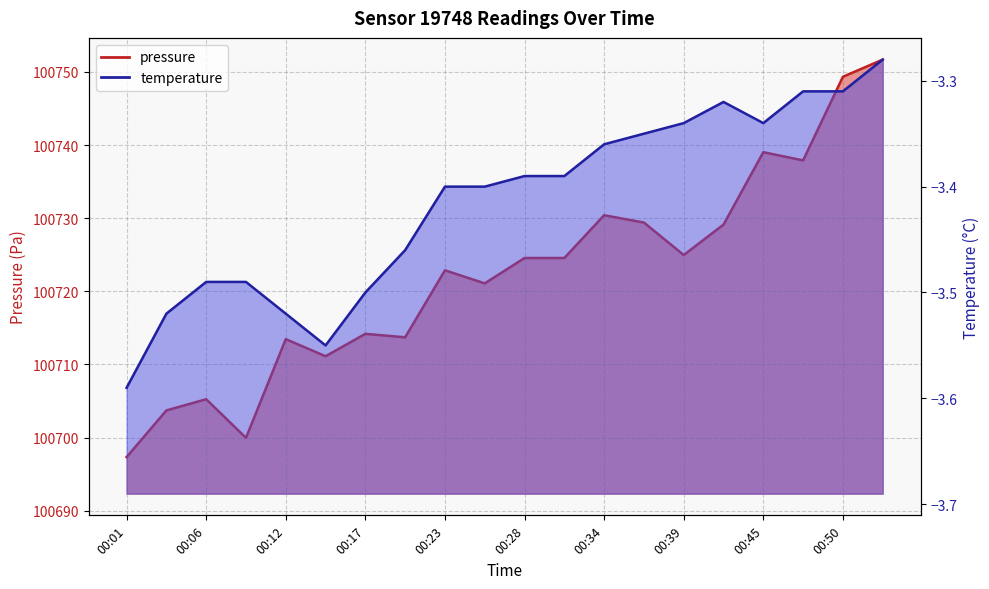

What are all the series names shown in the legend?

pressure, temperature